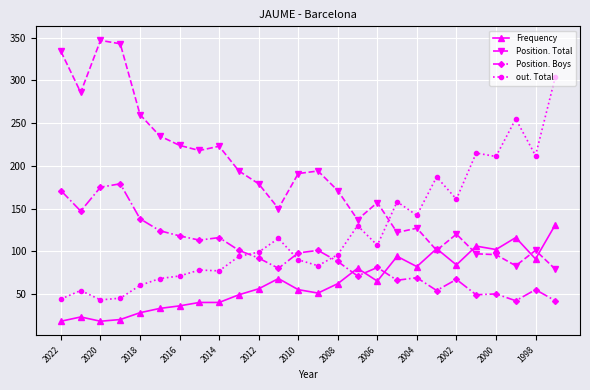

True or false: Position. Boys and out. Total cross at least once.

True